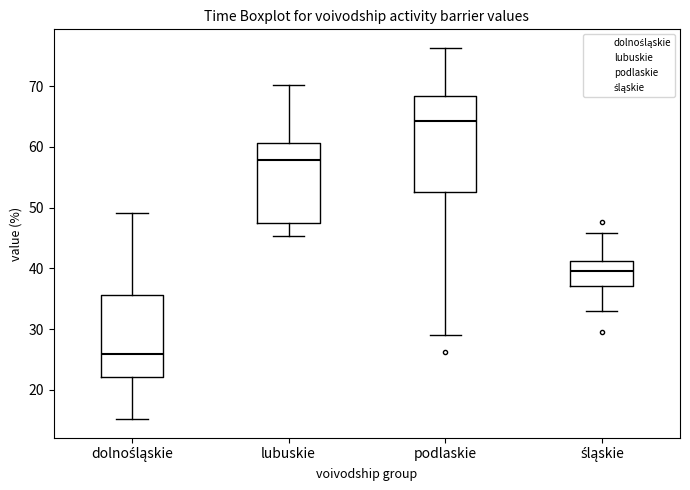

Reading left to right, read every box against the y-axis: the position of its median line, the range the box covers, and the ends of its whiskers. The values are not printed on the chart, so give them approximately, as read against the axis.

dolnośląskie: median 26, box 22 to 36, whiskers 15 to 49
lubuskie: median 58, box 48 to 61, whiskers 45 to 70
podlaskie: median 64, box 53 to 68, whiskers 29 to 76
śląskie: median 40, box 37 to 41, whiskers 33 to 46